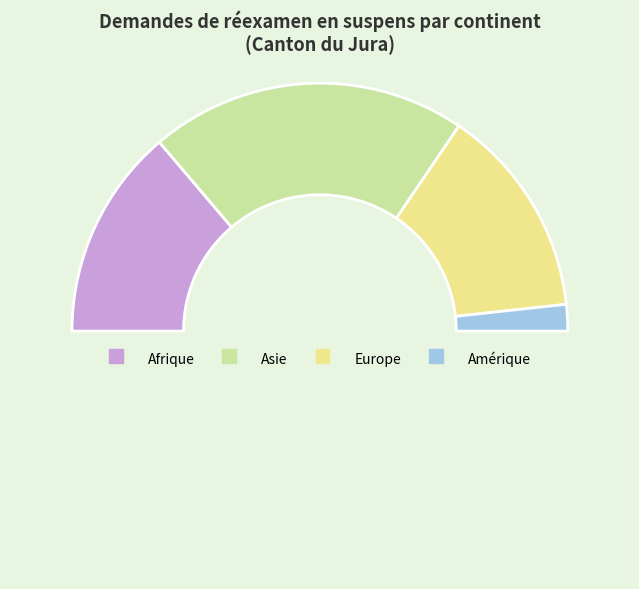

Count the number of slices in the pie.

5